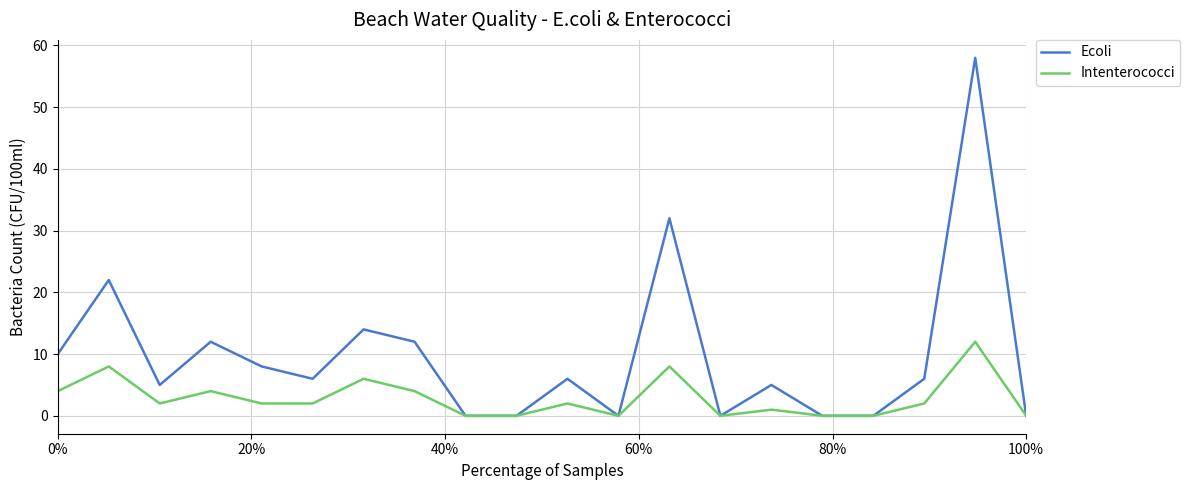

What is the highest value of the Ecoli series?

58